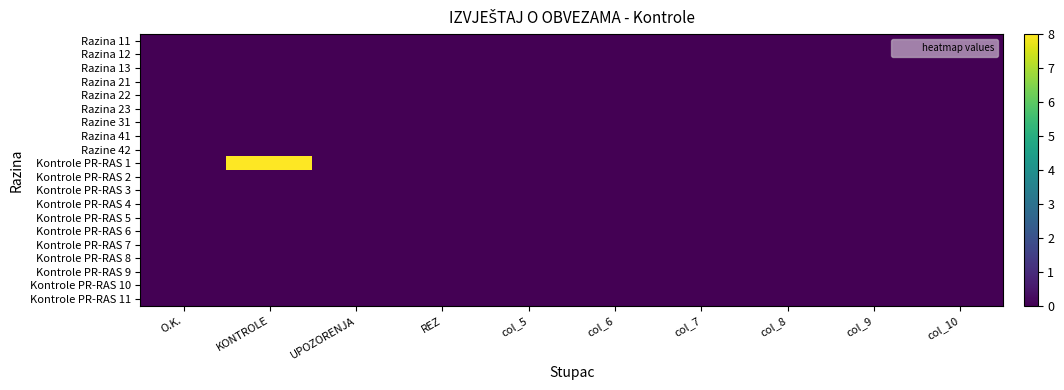

How many distinct data groups are displayed?

20